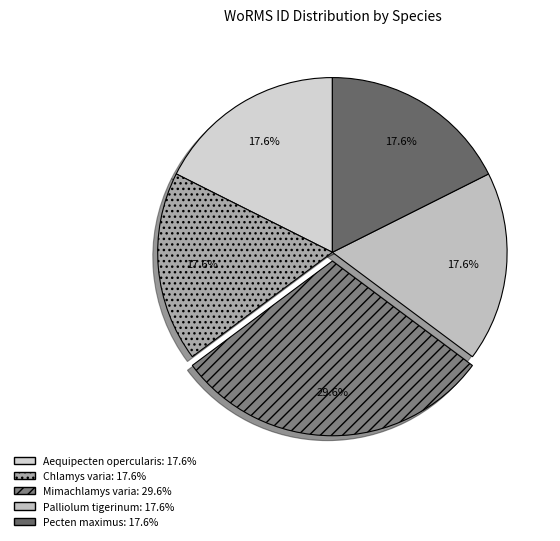

How many slices are in this pie chart?

5